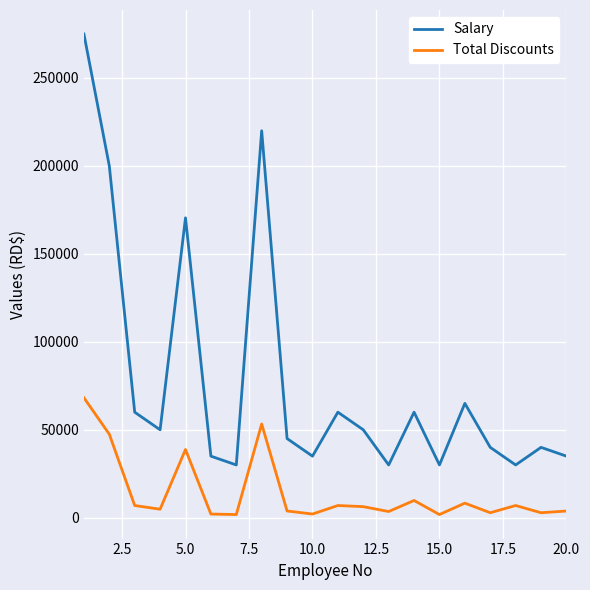

How many lines are shown in the chart?

2